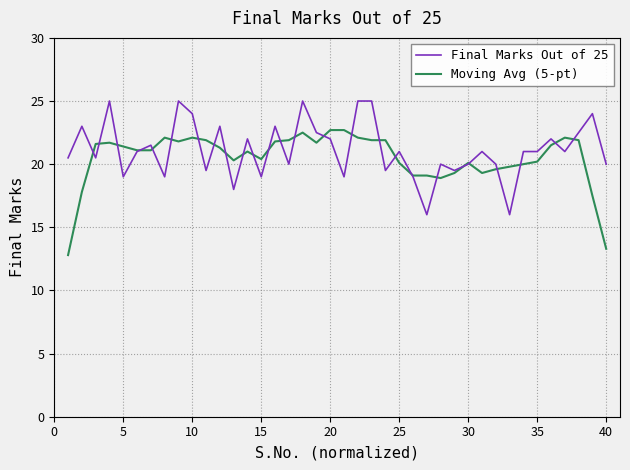

What is the maximum value for Moving Avg (5-pt)?

22.7